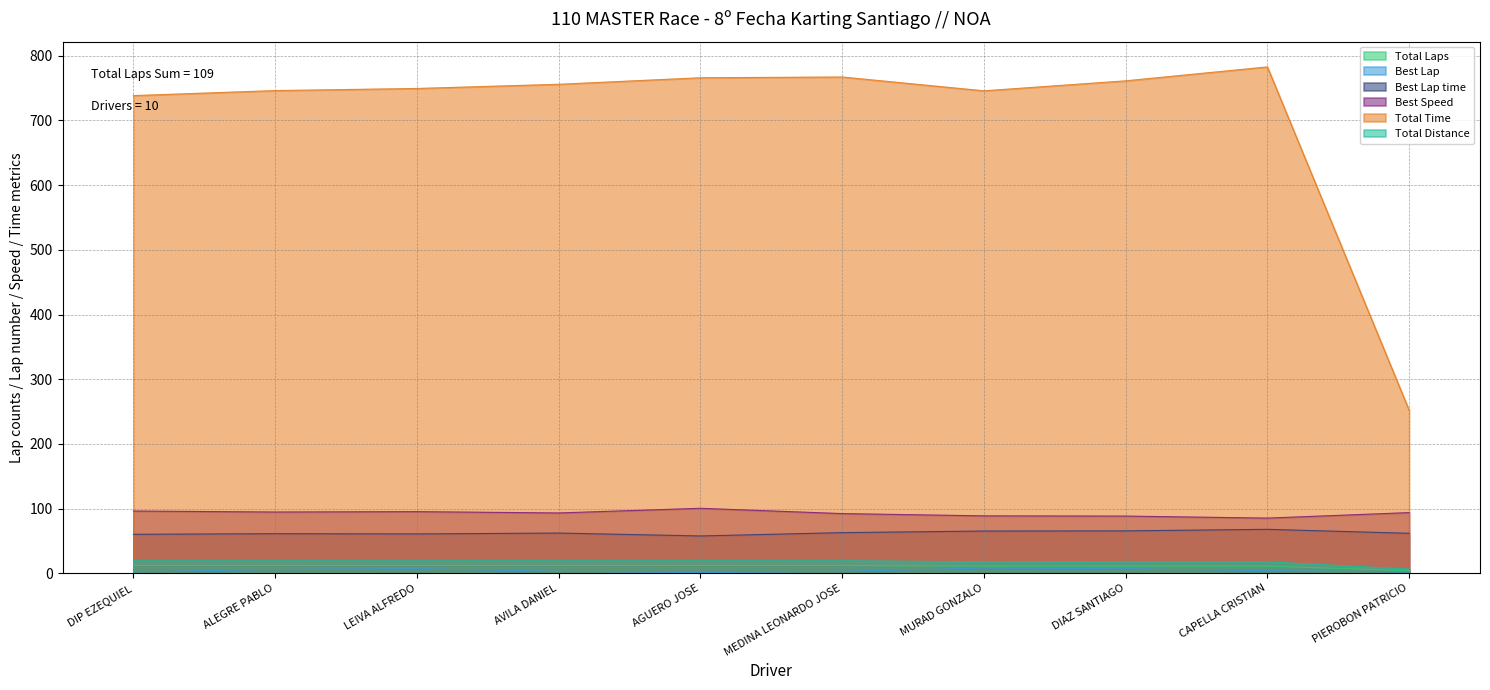

What are all the series names shown in the legend?

Total Laps, Best Lap, Best Lap time, Best Speed, Total Time, Total Distance